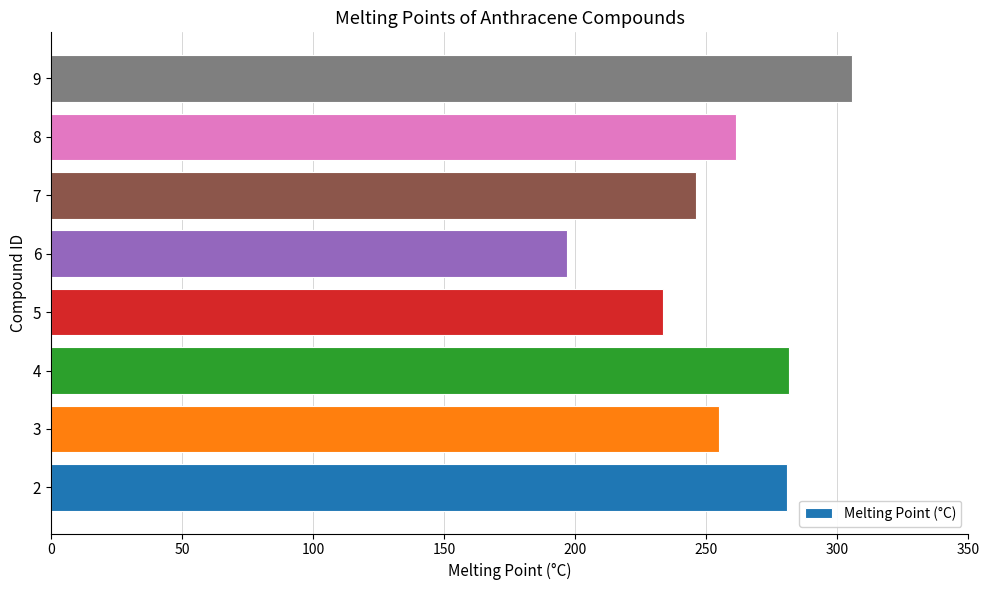

How many data points are less than 261?

4